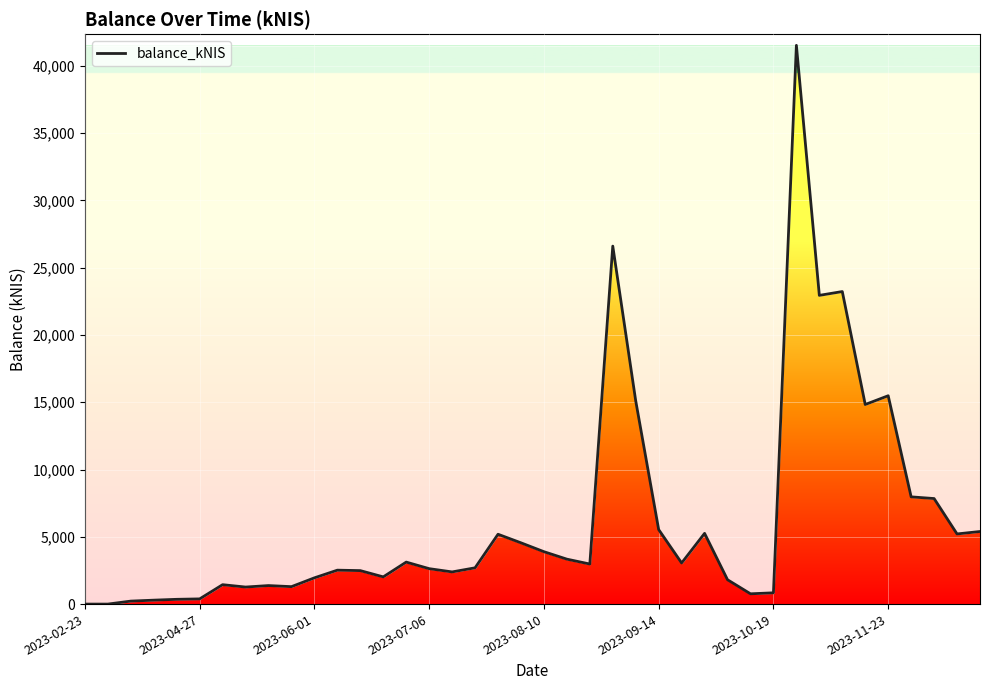

What is the maximum value shown in the chart?

41532.9